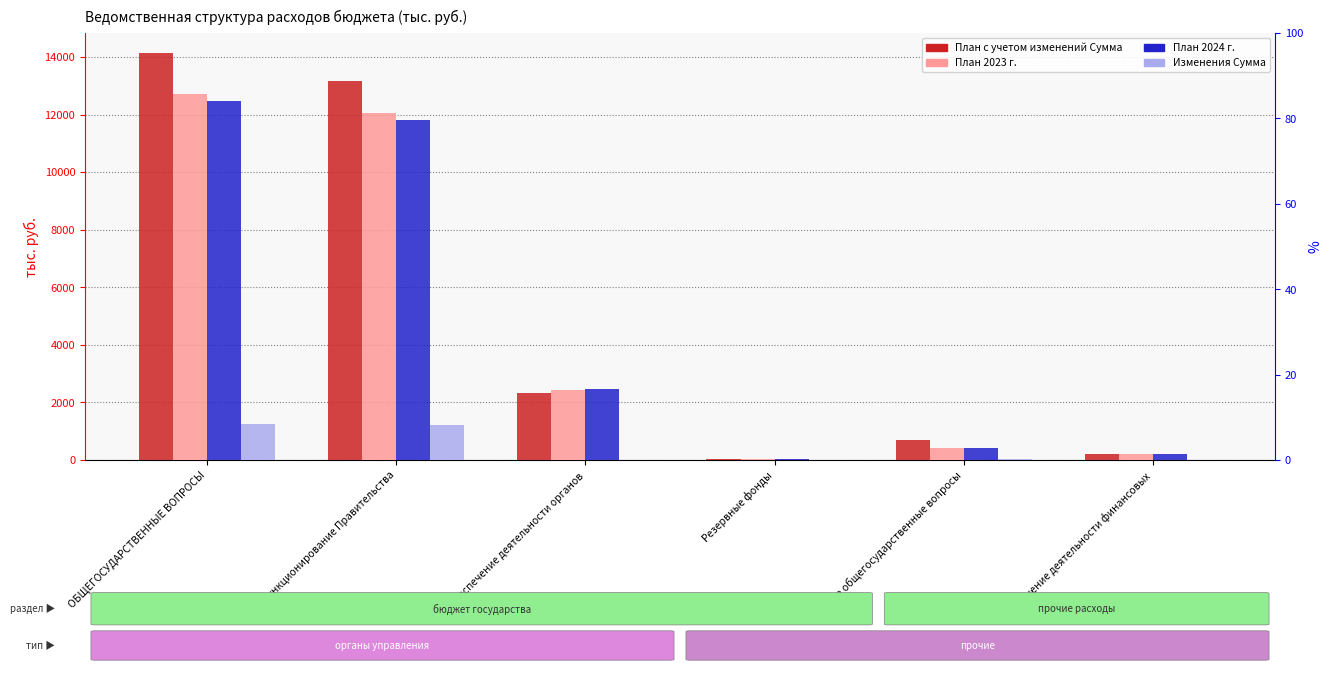

Rank the series by their maximum value, from highest to lowest.

План с учетом изменений Сумма, План 2023 г., План 2024 г., Изменения Сумма